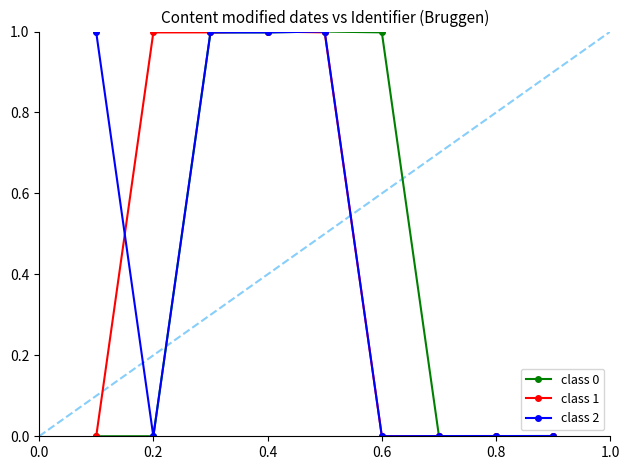

What is the maximum value for class 1?

1.0